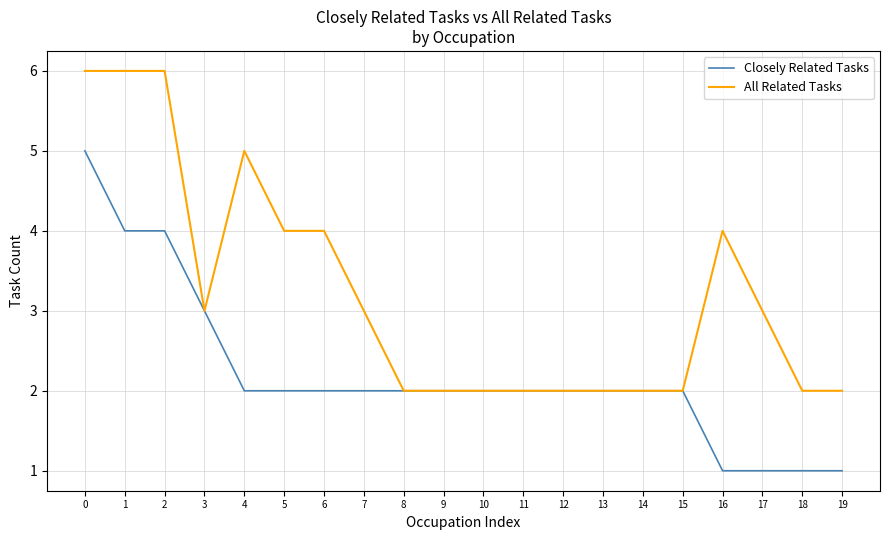

List the series in order of their overall mean, lowest first.

Closely Related Tasks, All Related Tasks